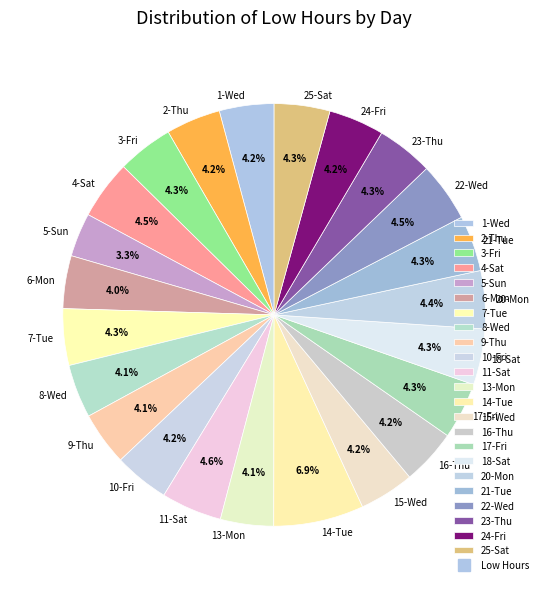

Which category has the smallest portion of the pie?

5-Sun